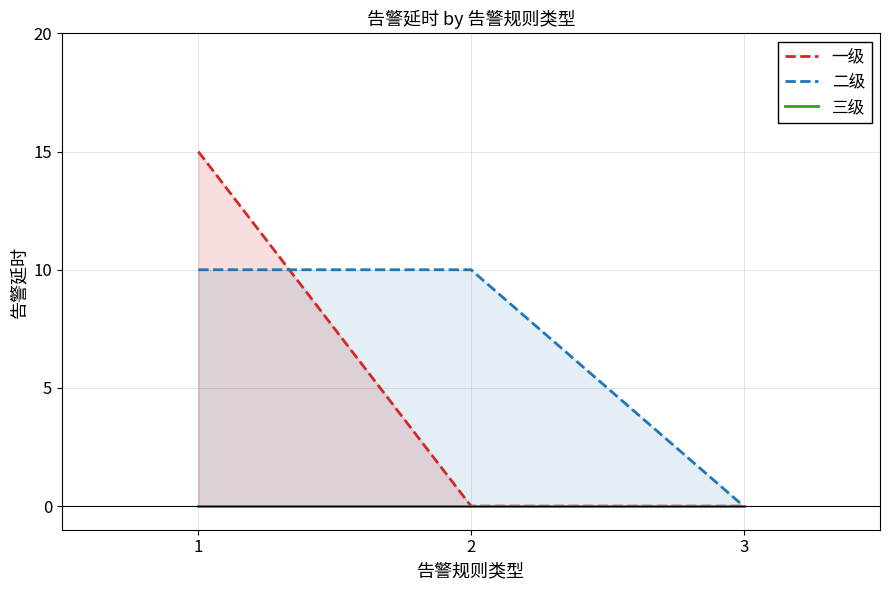

True or false: 一级 has a value of 0 at 3.

True